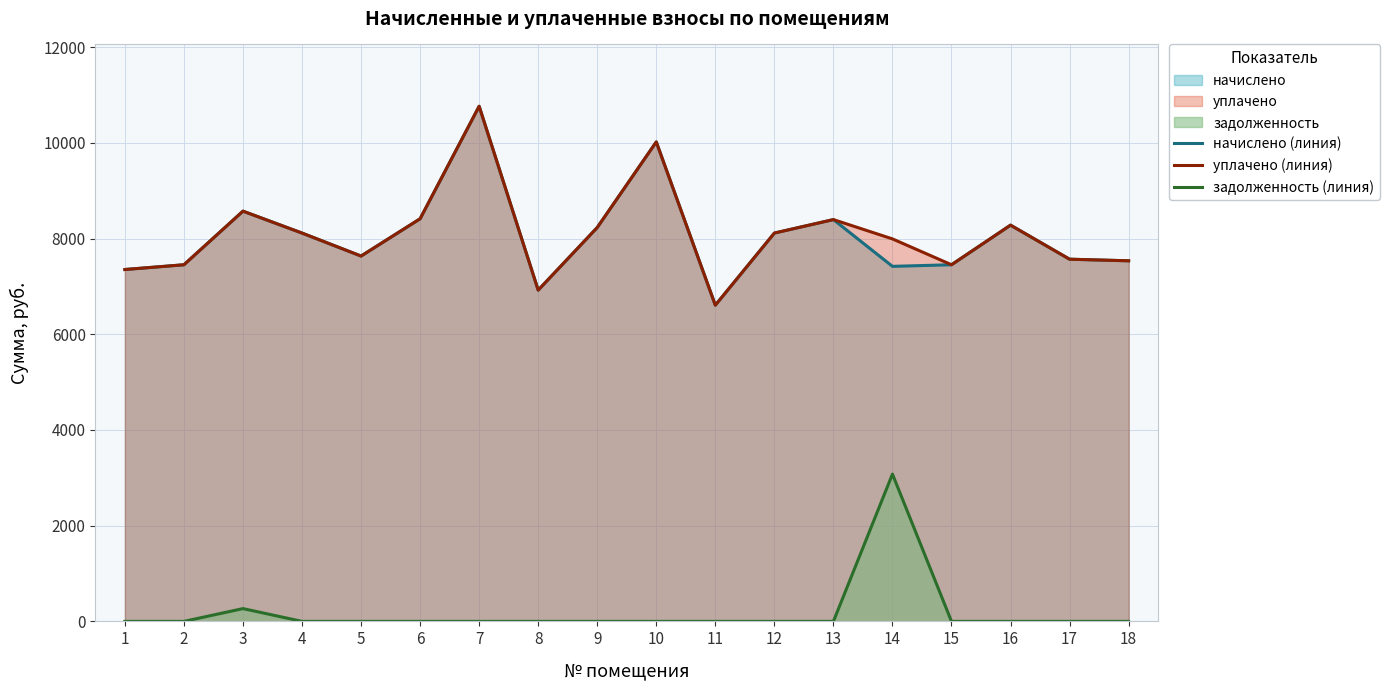

Where is the first local maximum for задолженность (линия)?

3